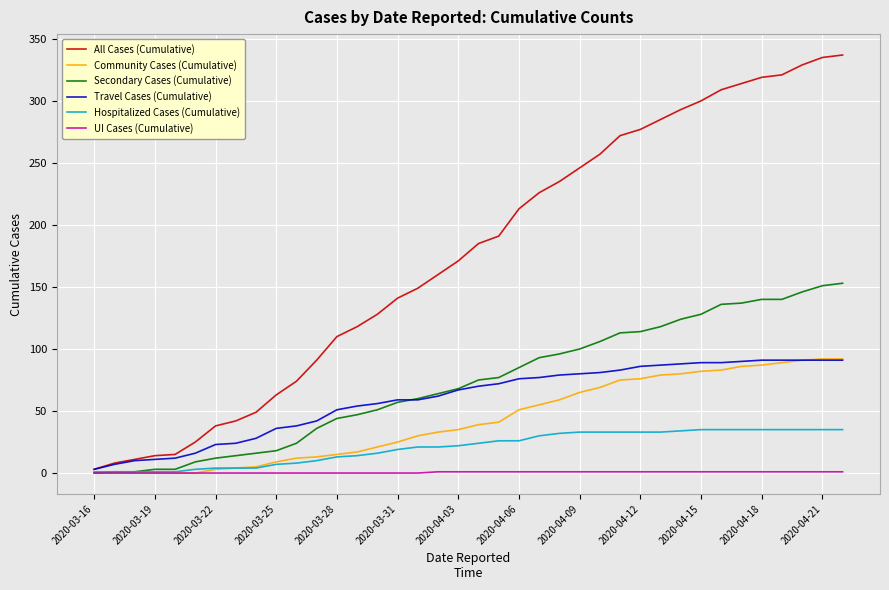

Which series has the largest range (max minus min)?

All Cases (Cumulative)